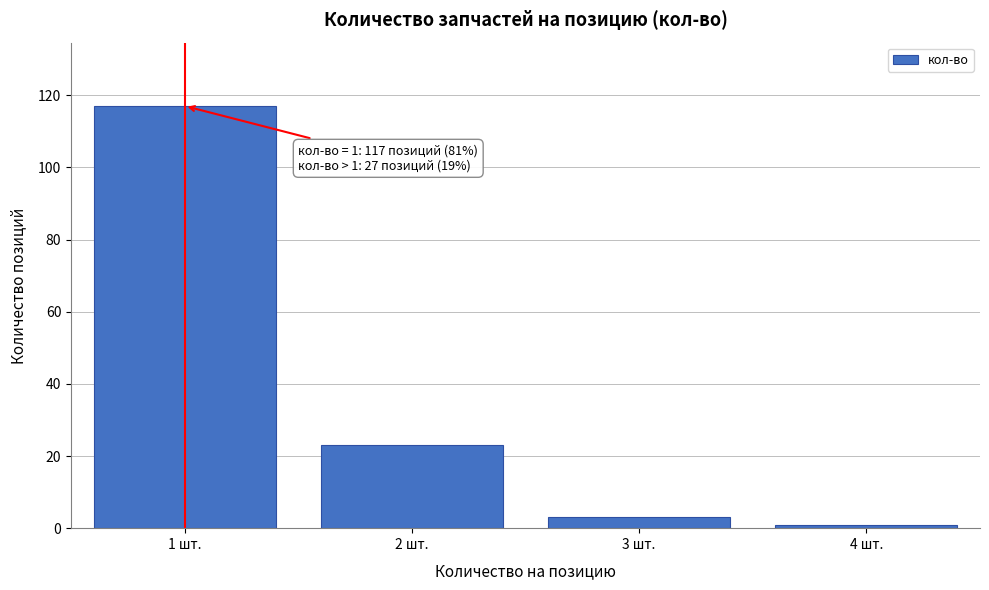

Reading left to right, what are all the values shown in this chart?

117	23	3	1